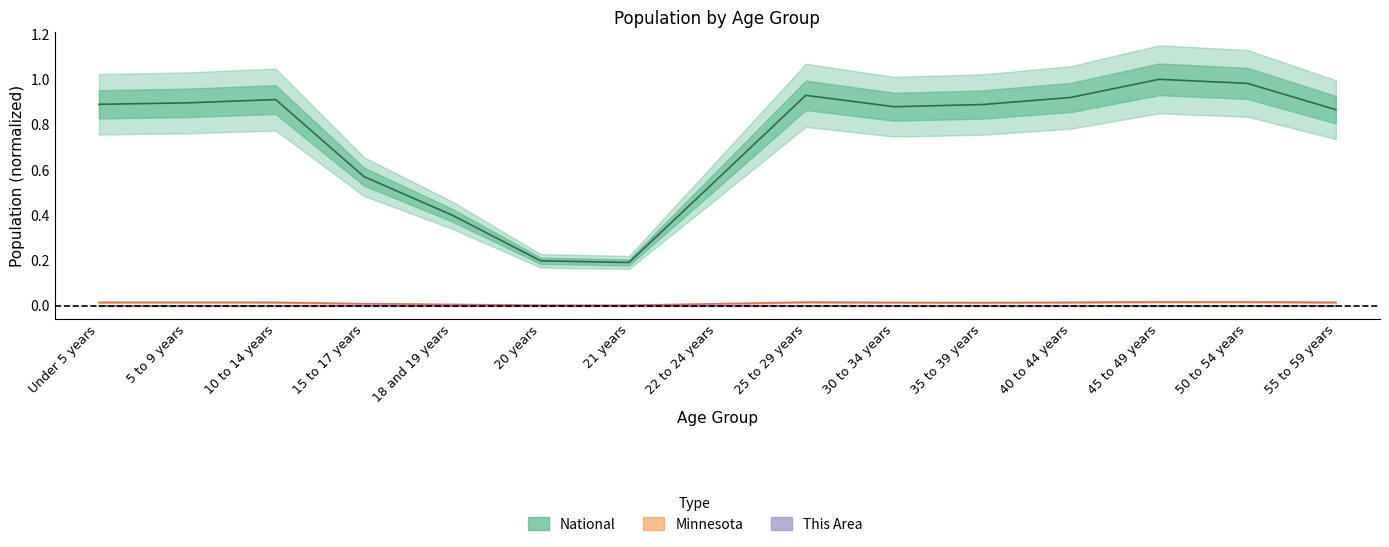

The Minnesota series shows 0.0 at 25 to 29 years. True or false?

True